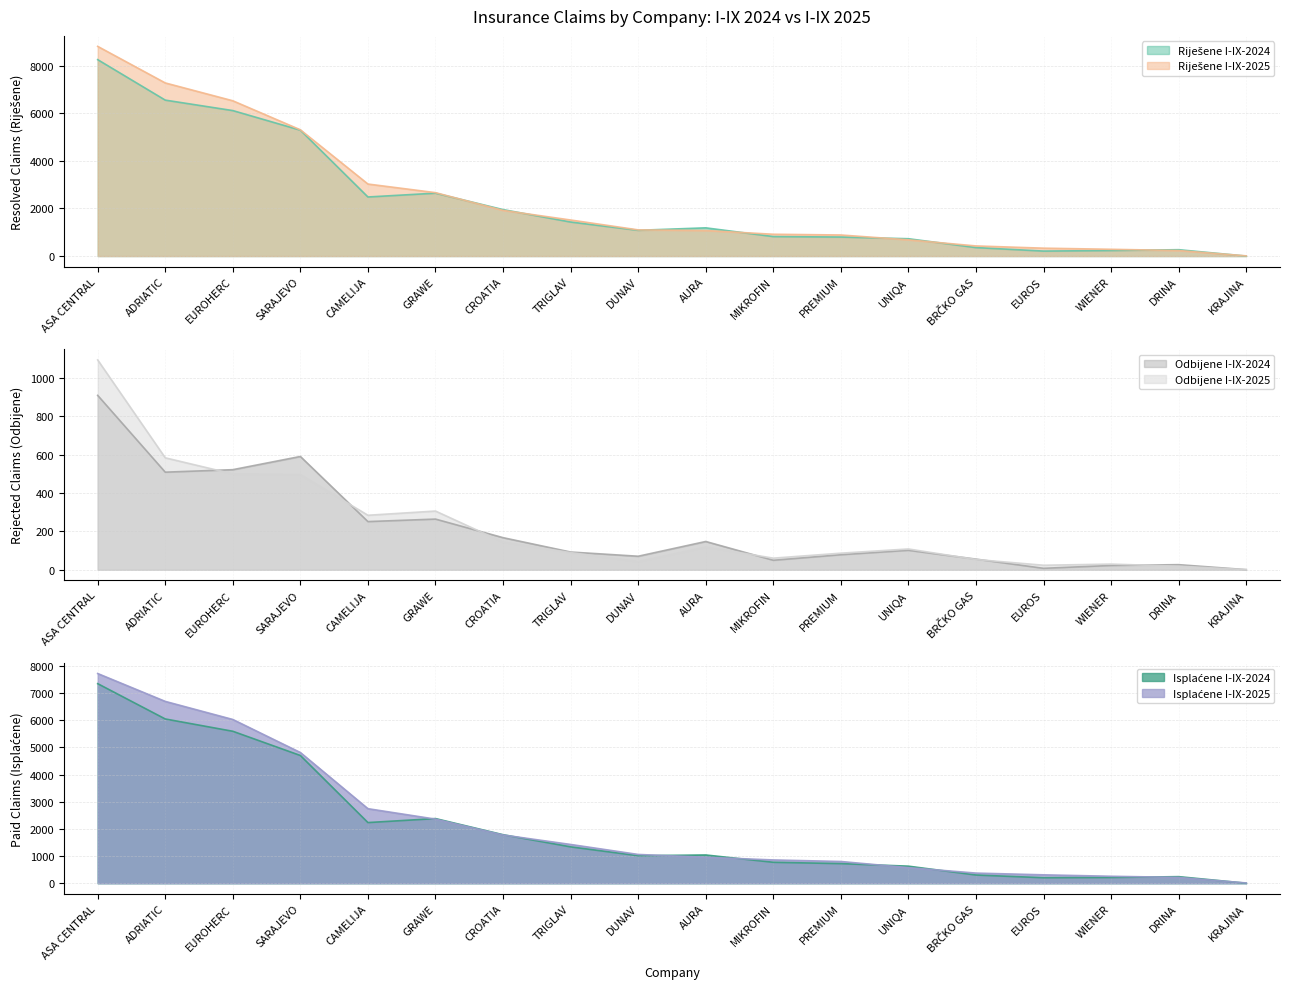

True or false: Isplaćene I-IX-2024 has a value of 0 at KRAJINA.

True